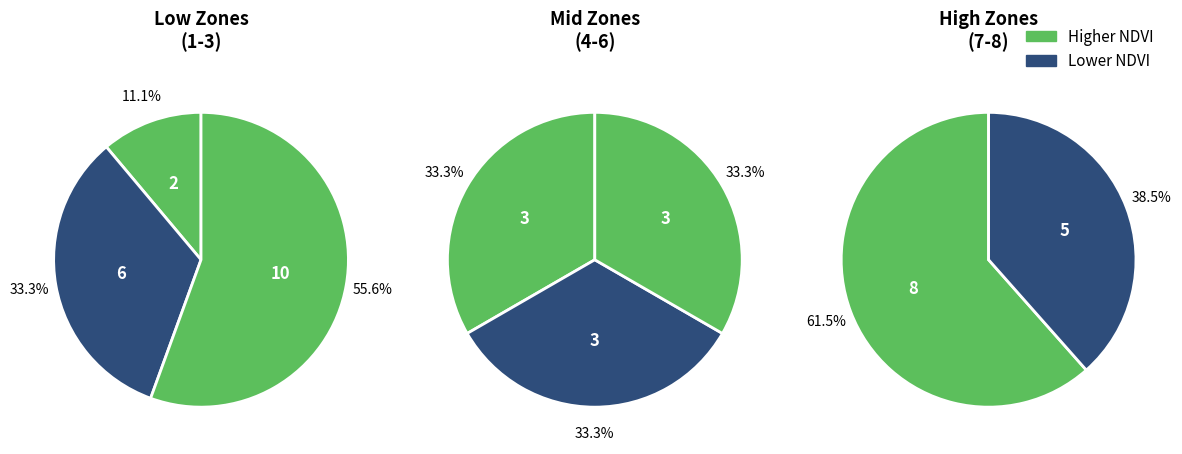

To the nearest percent, what percentage of the pie is Zone 8?

14%